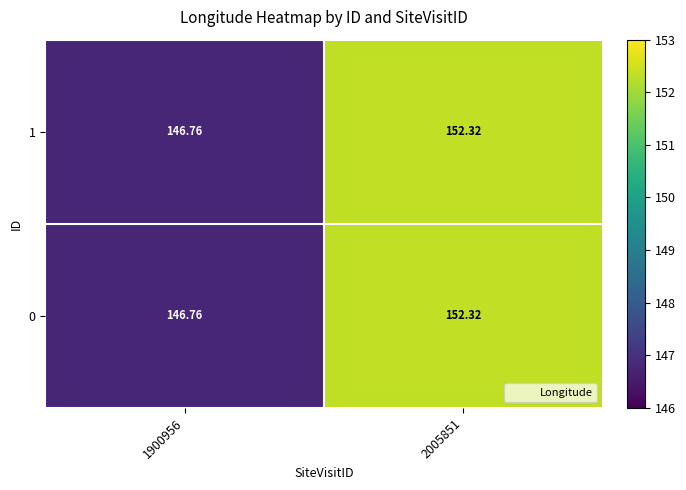

Is the value of 0 at 1900956 greater than the value of 1 at 2005851?

No